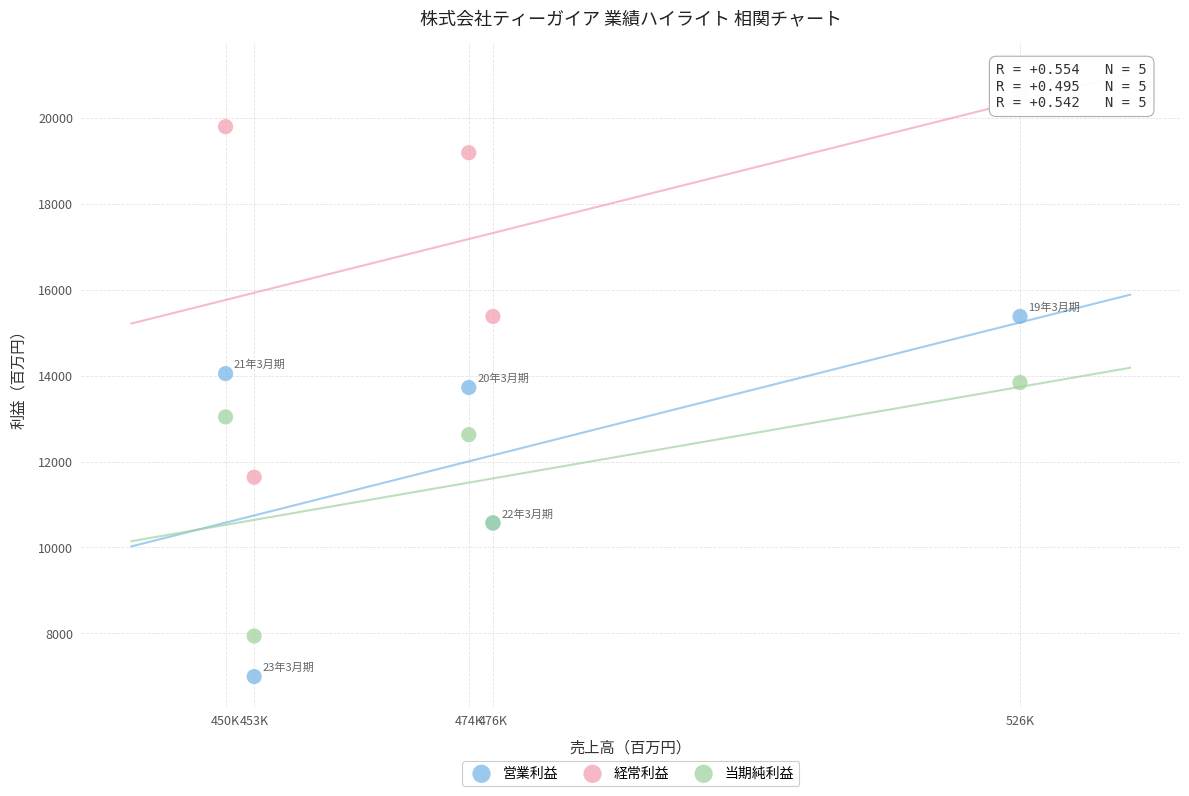

Which series contains the highest Y value?

経常利益